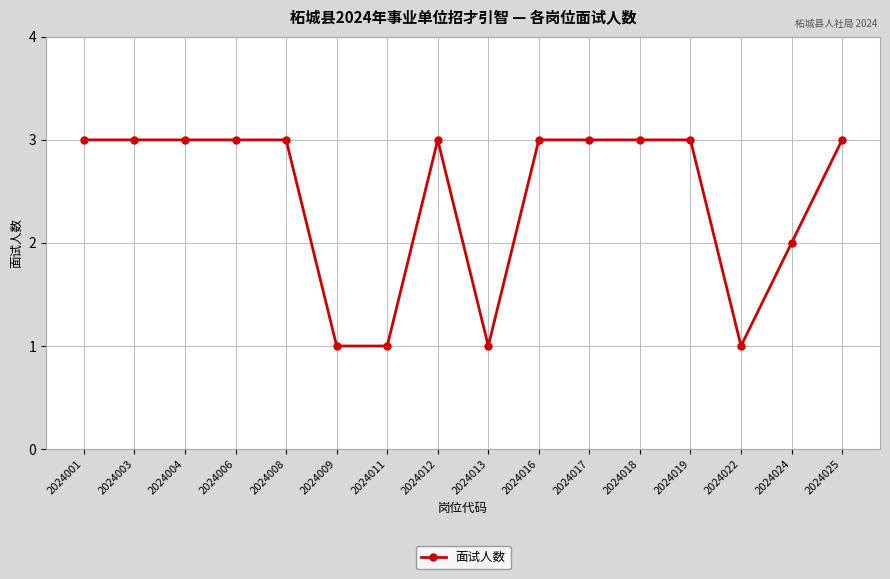

What is the ratio of the value at 2024013 to the value at 2024001?

0.3